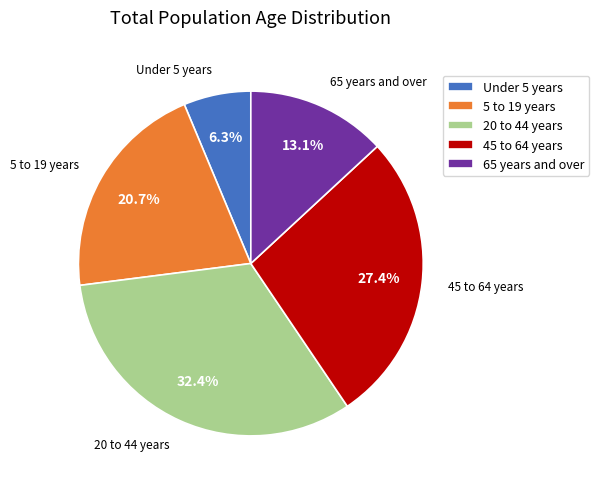

Does any single category account for the majority?

No